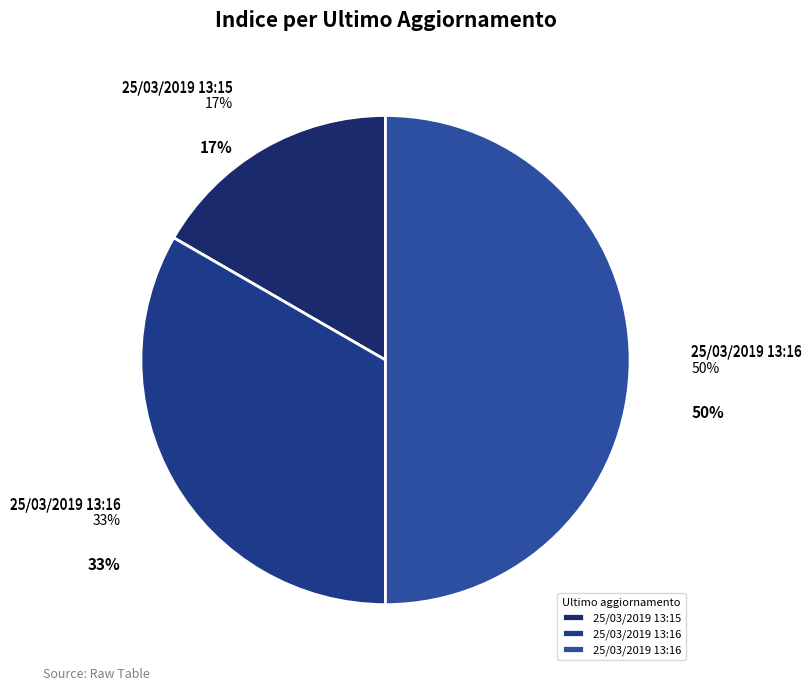

How many slices are in this pie chart?

3